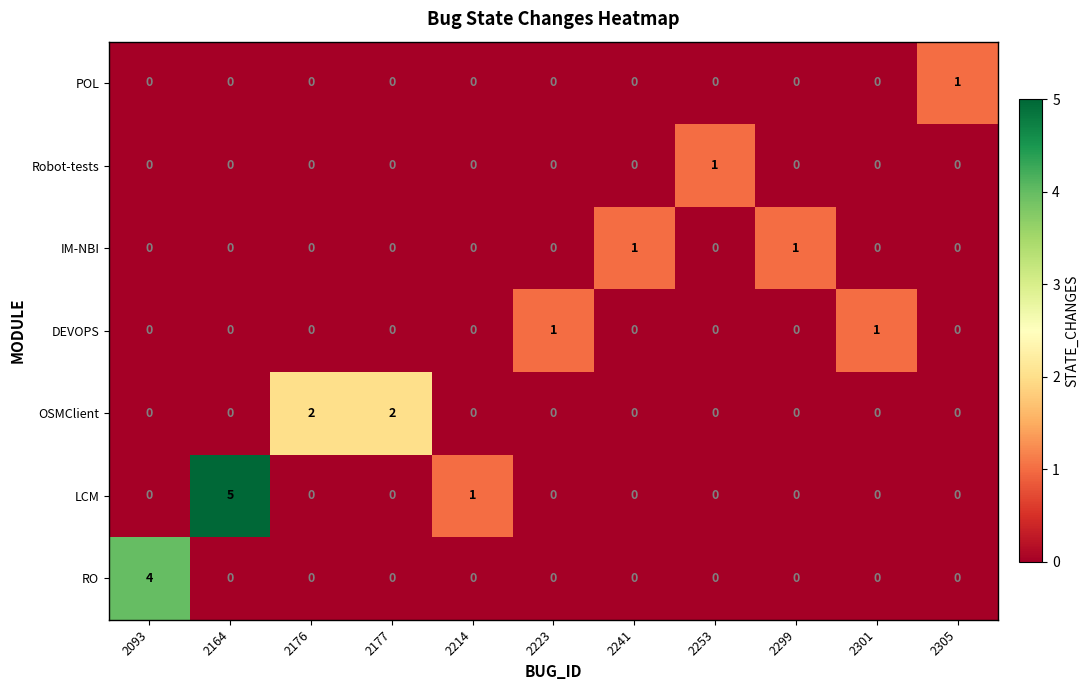

Count the number of categories in the chart.

11